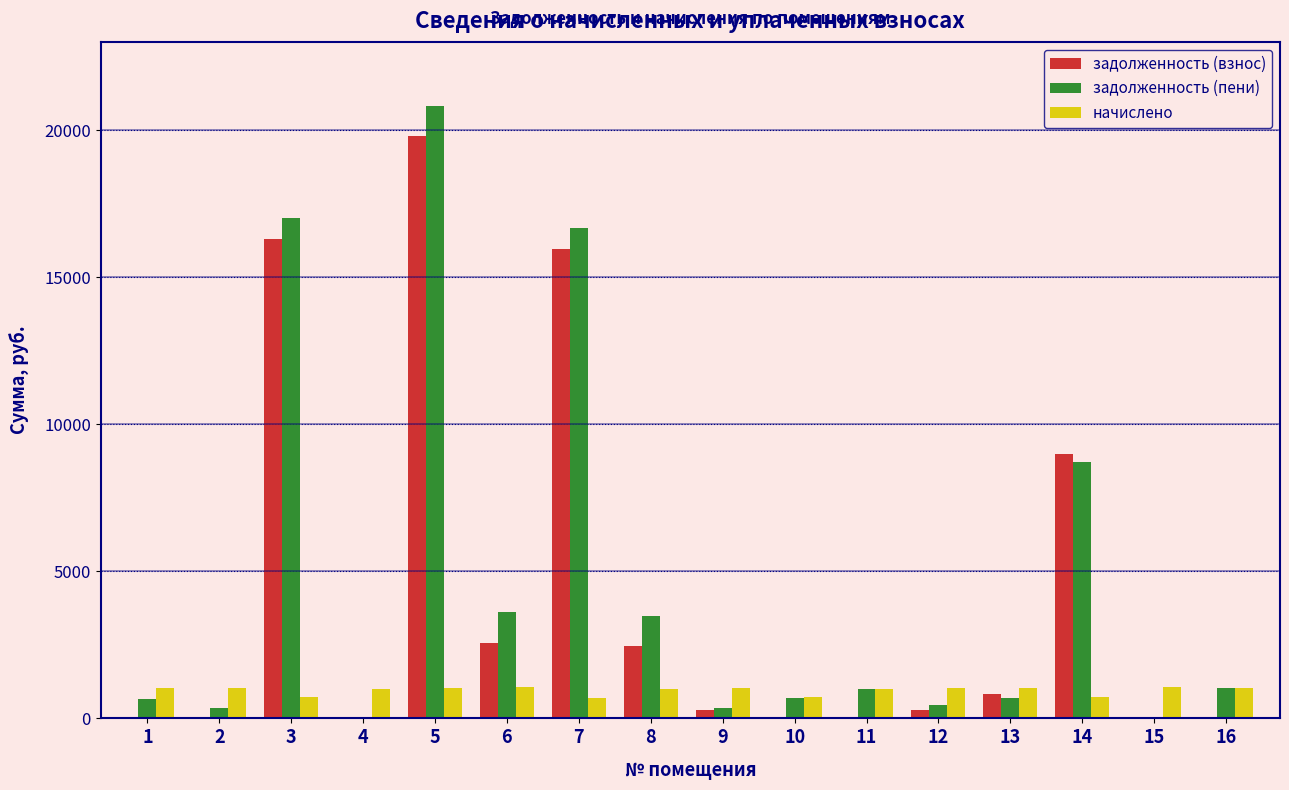

The value of задолженность (взнос) at 1 is 7477.7. True or false?

False